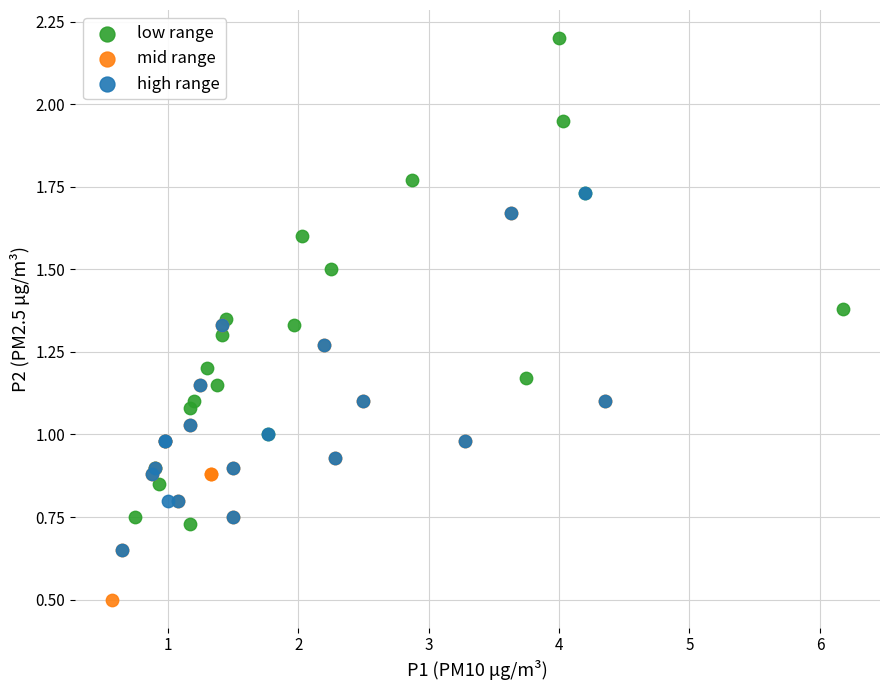

Which series reaches the minimum Y coordinate?

mid range